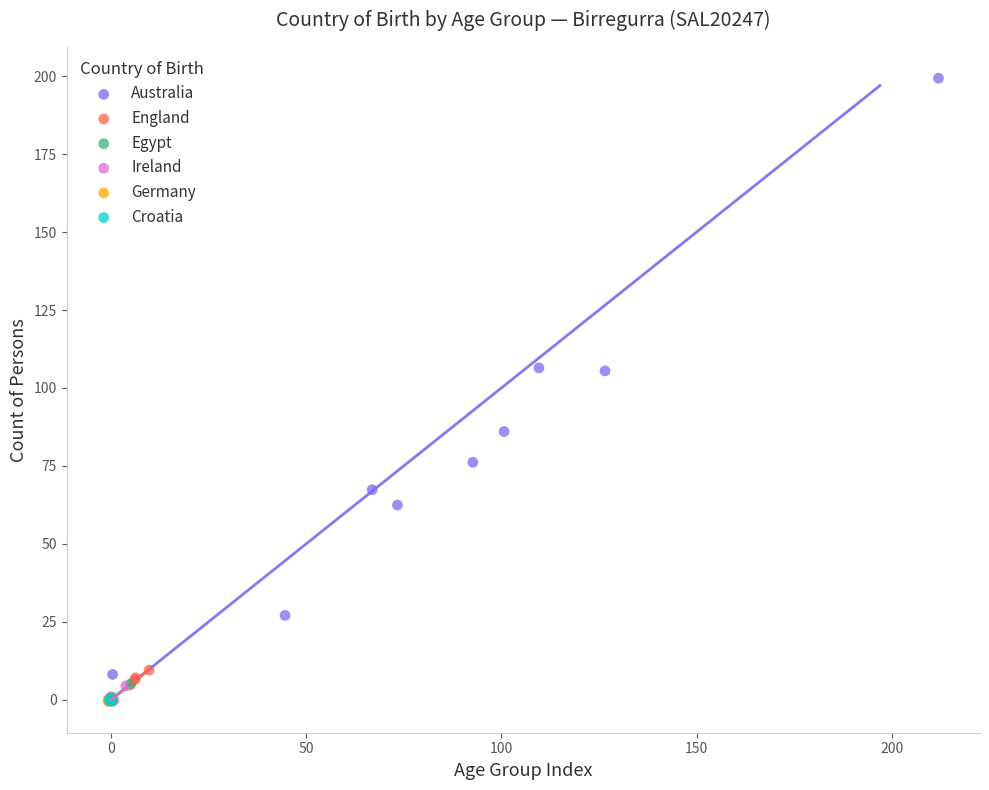

Which series has the widest spread of Y values?

Australia